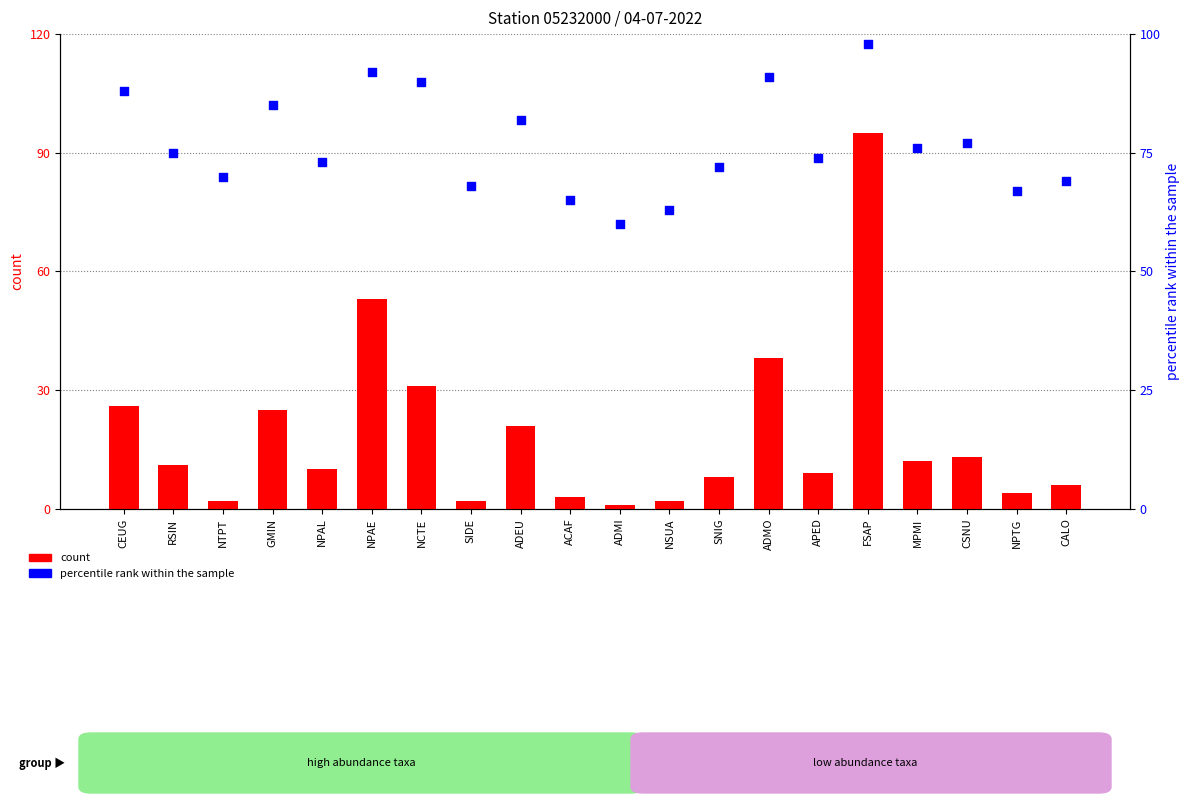

Which series has the largest Y range (max minus min)?

count